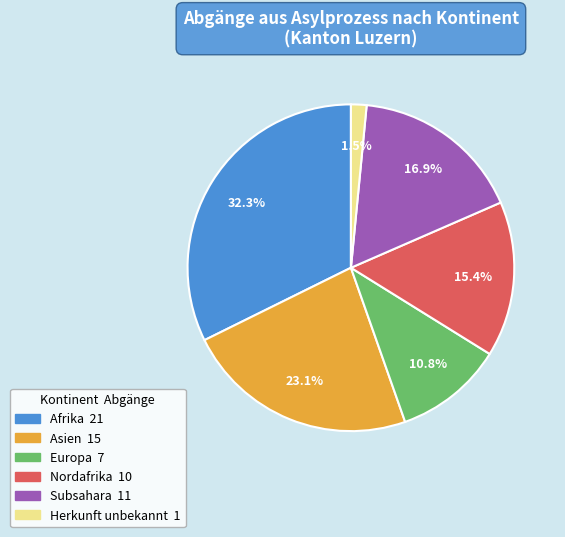

Is there any slice that represents more than half of the pie?

No